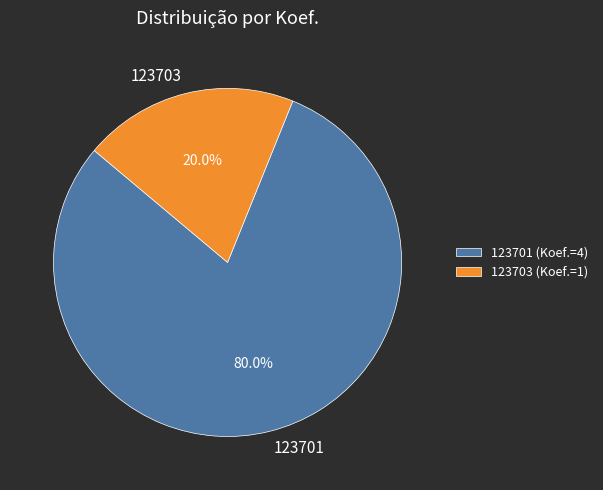

To the nearest percent, what is the difference between the largest and smallest slice percentages?

60%